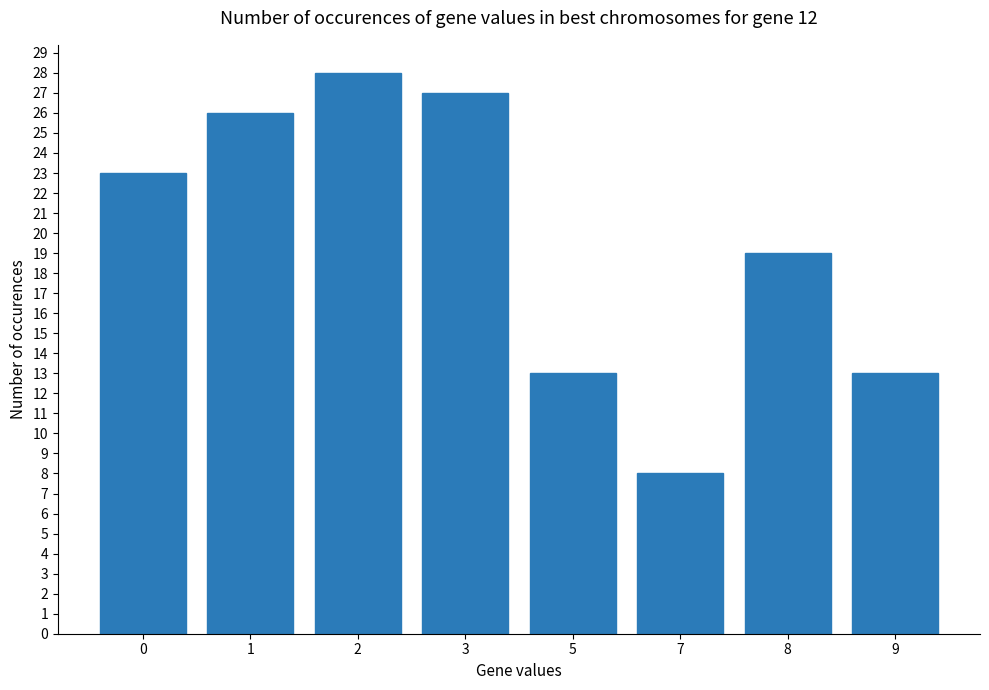

What is the change in value from 1 to 7?

-18